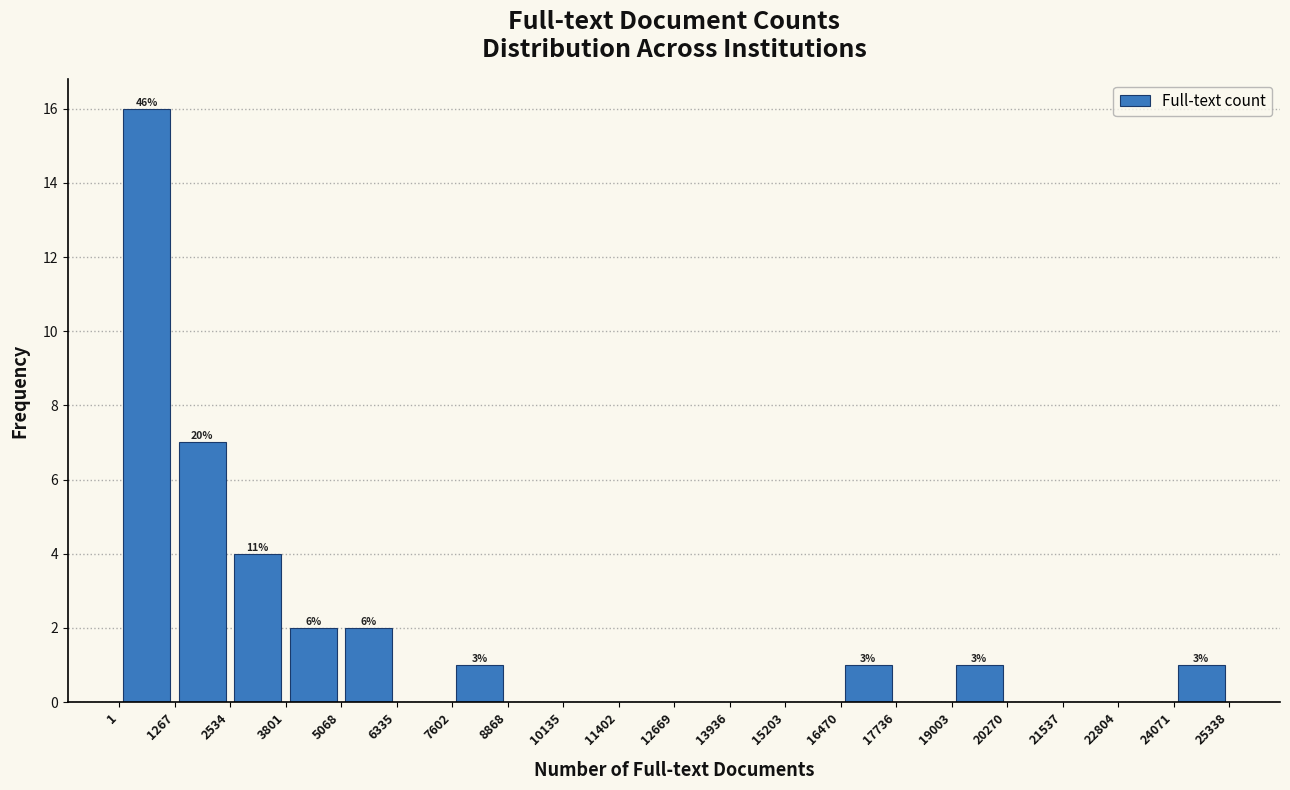

Over which range of the x-axis is the bar tallest?

1 to 1267